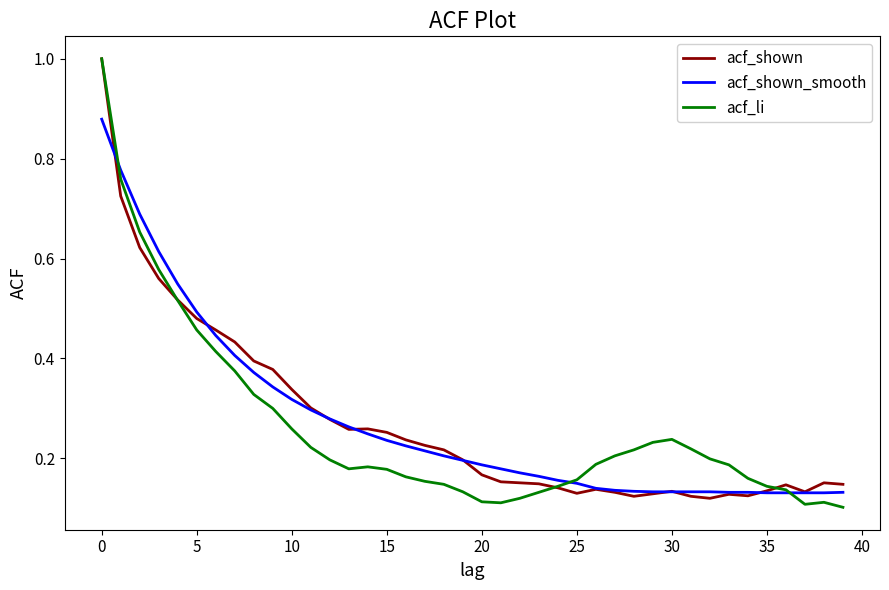

What is the maximum value shown in the chart?

1.0